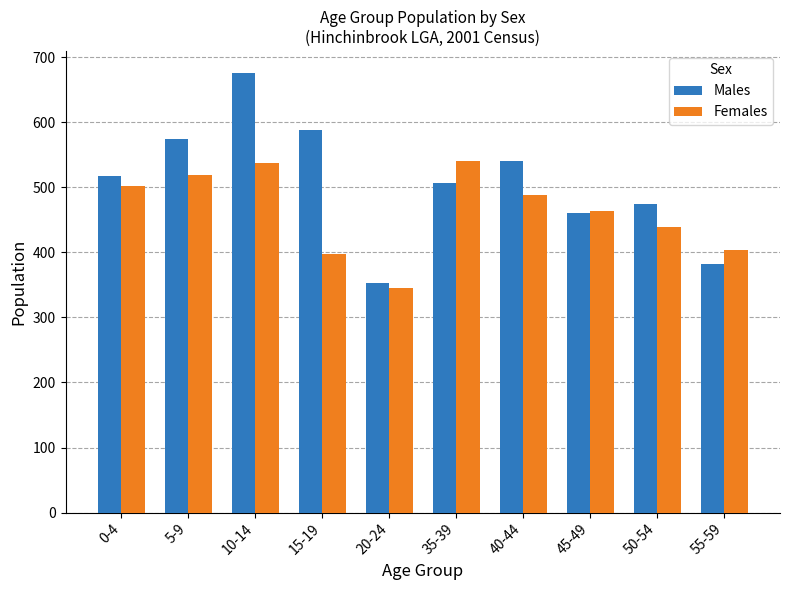

At 20-24, list the series in order from smallest to largest.

Females, Males